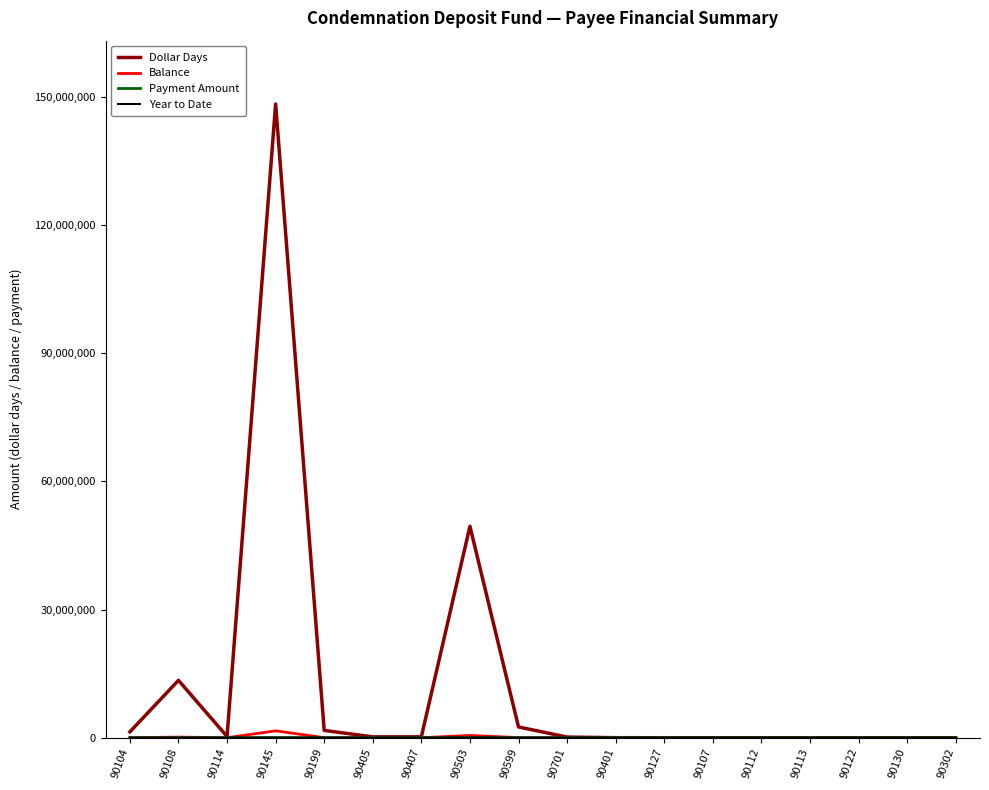

The Year to Date series shows 0.0 at 90107. True or false?

True